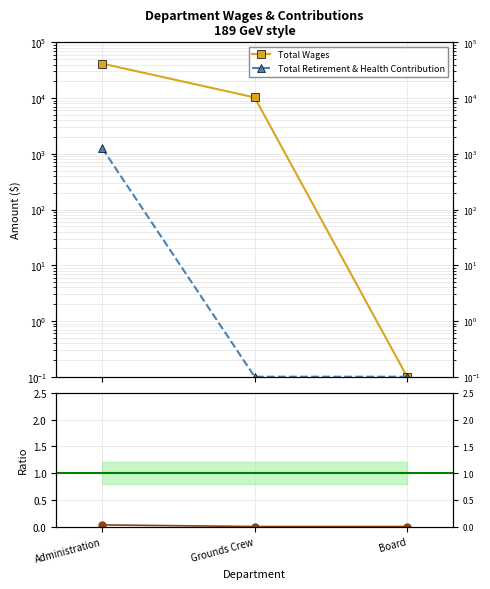

True or false: Total Retirement & Health Contribution has a value of 0.1 at Board.

True